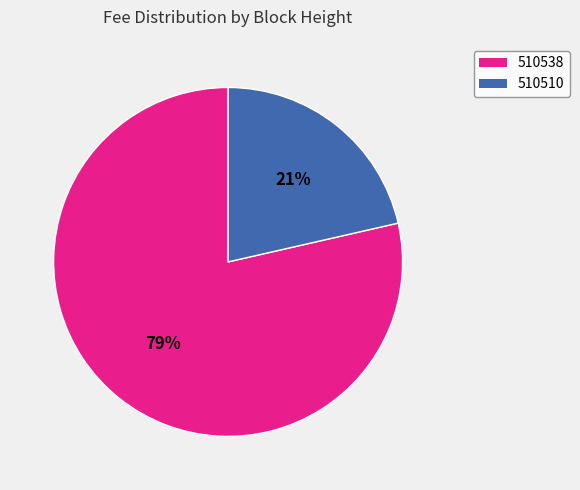

The 510510 slice represents 21% of the pie. True or false?

True